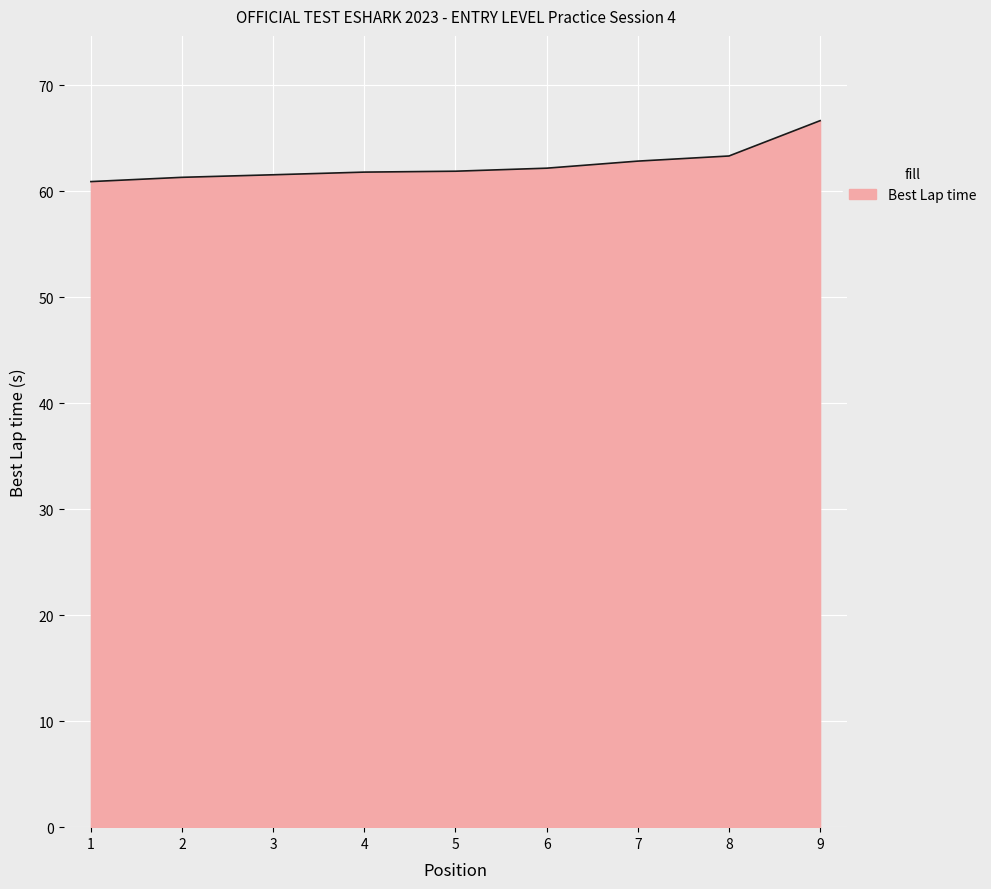

Is it true that the value at 5 is 61.9?

True